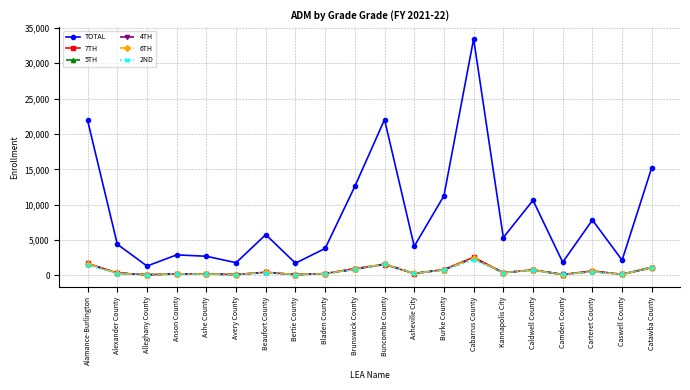

What is the difference between the maximum and minimum values in the 7TH series?

2472